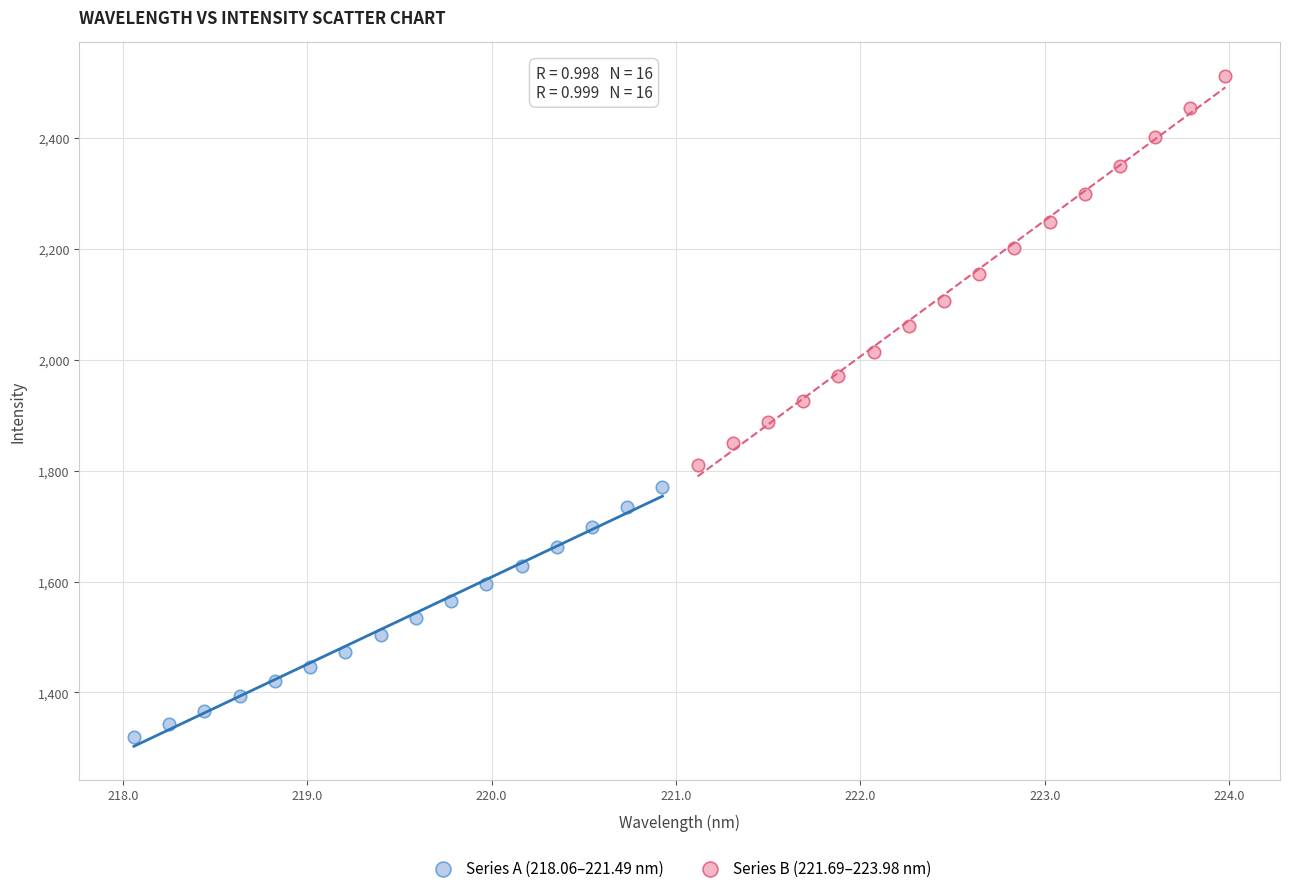

Which series reaches the maximum Y coordinate?

Series B (221.69–223.98 nm)